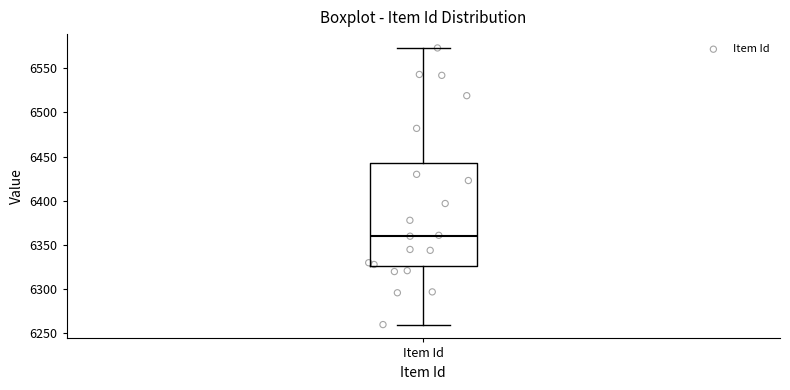

Transcribe this box plot: give where the median line is, the range the box spans, and where the two whiskers end, as read against the y-axis. The values are not printed on the chart, so give them approximately, as read against the axis.

median 6360, box 6325 to 6445, whiskers 6260 to 6575